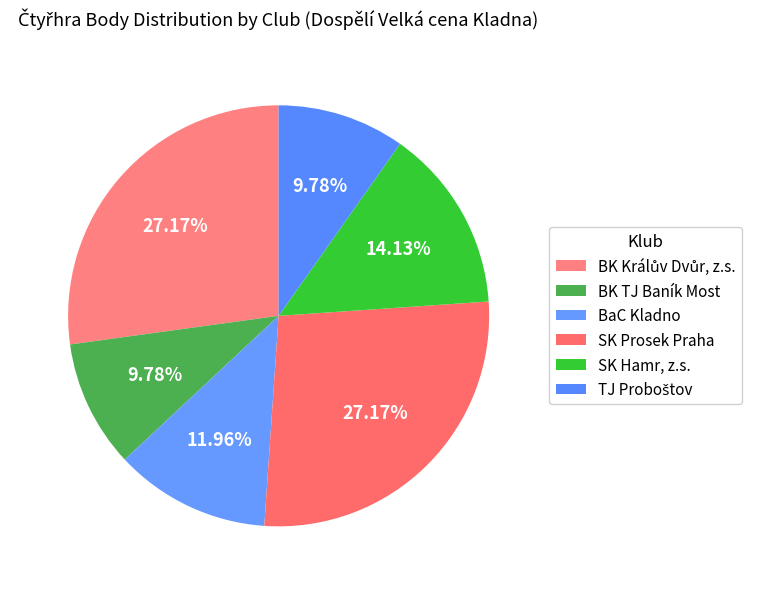

Between TJ Proboštov and BK Králův Dvůr, z.s., which is larger?

BK Králův Dvůr, z.s.